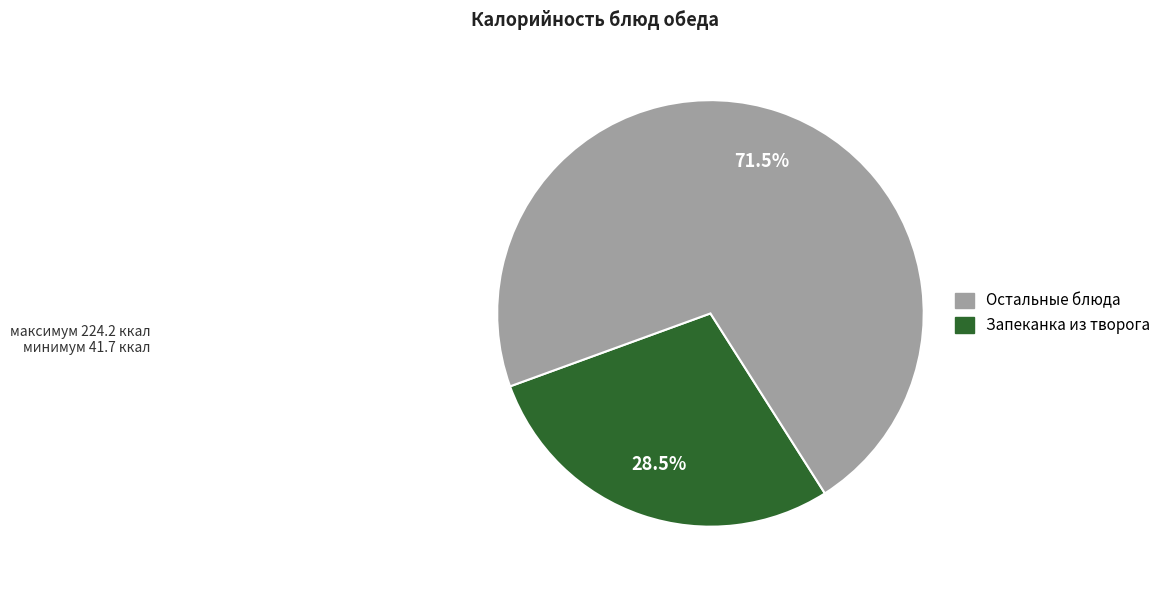

Does any single category account for the majority?

Yes